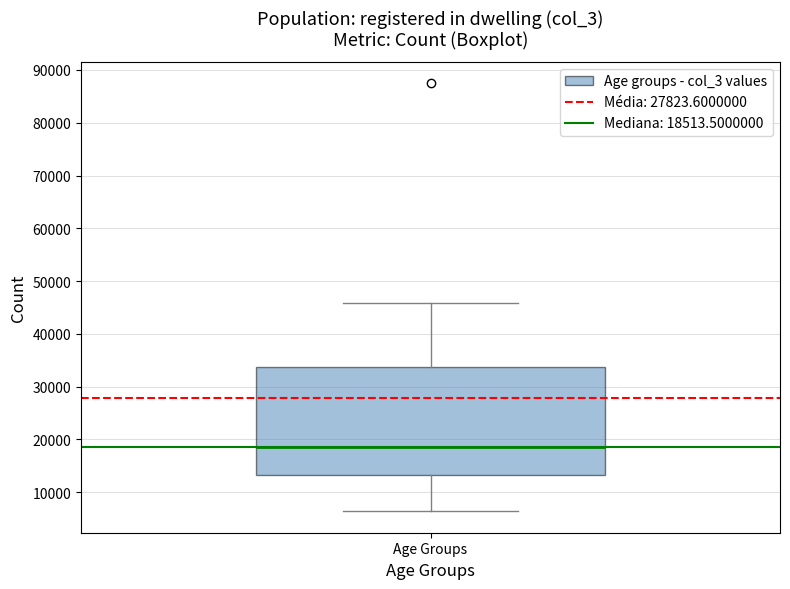

Transcribe this box plot: give where the median line is, the range the box spans, and where the two whiskers end, as read against the y-axis. The values are not printed on the chart, so give them approximately, as read against the axis.

median 19000, box 13000 to 34000, whiskers 6000 to 46000